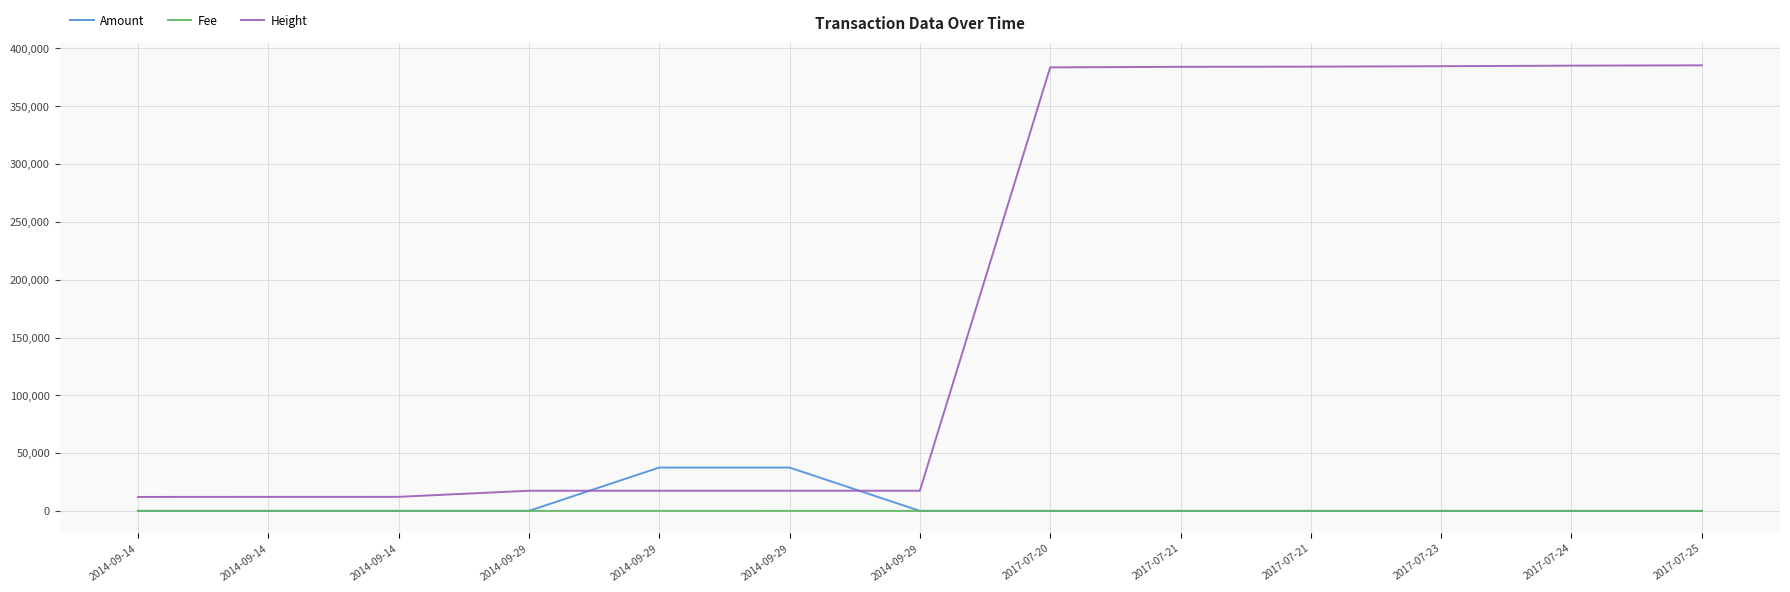

What are all the series names shown in the legend?

Amount, Fee, Height